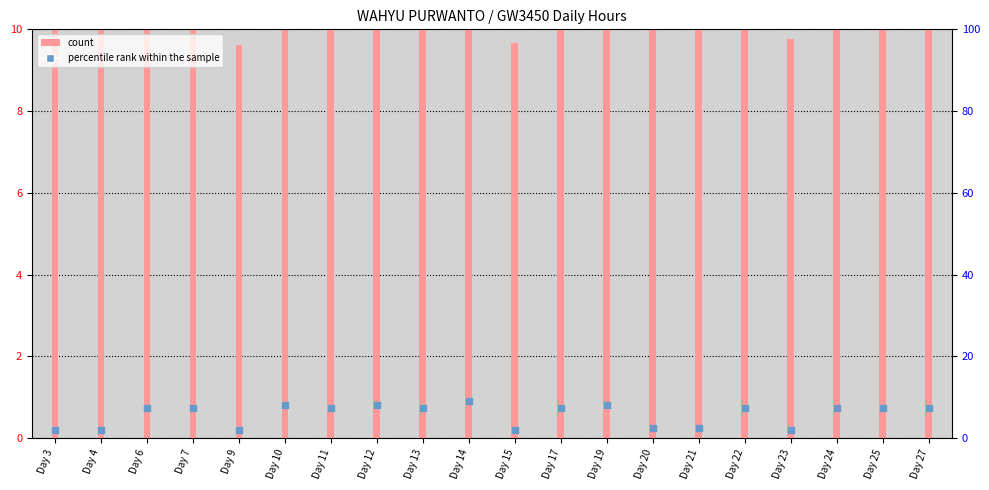

Which series contains the highest Y value?

count